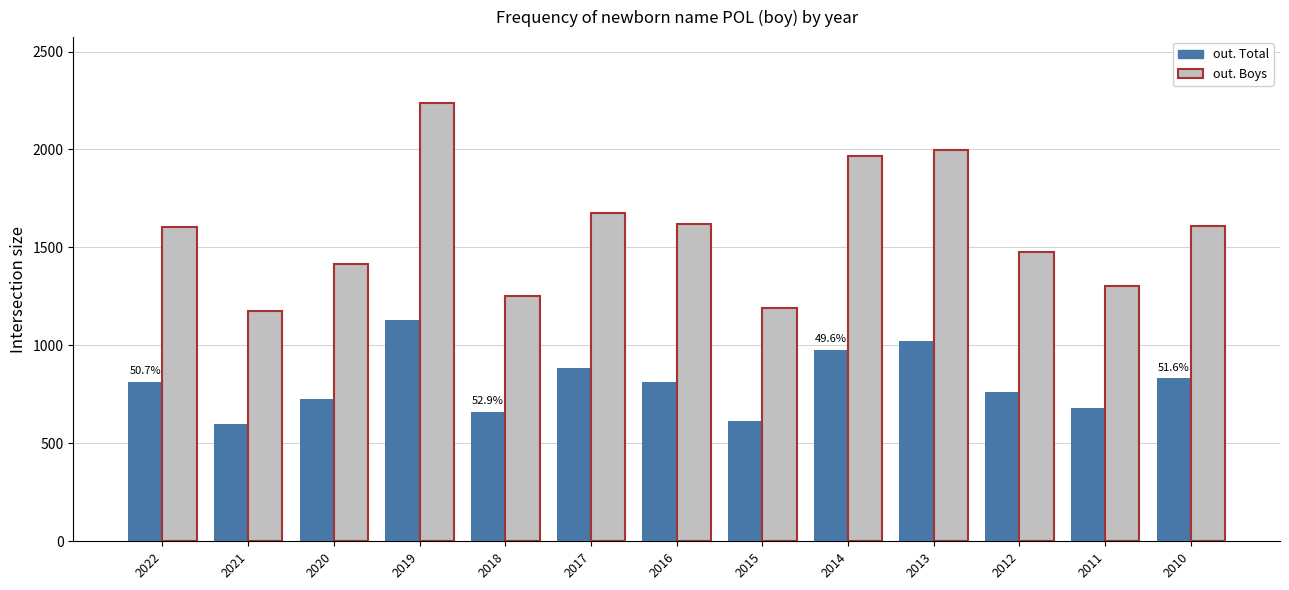

The out. Total series shows 530 at 2010. True or false?

False